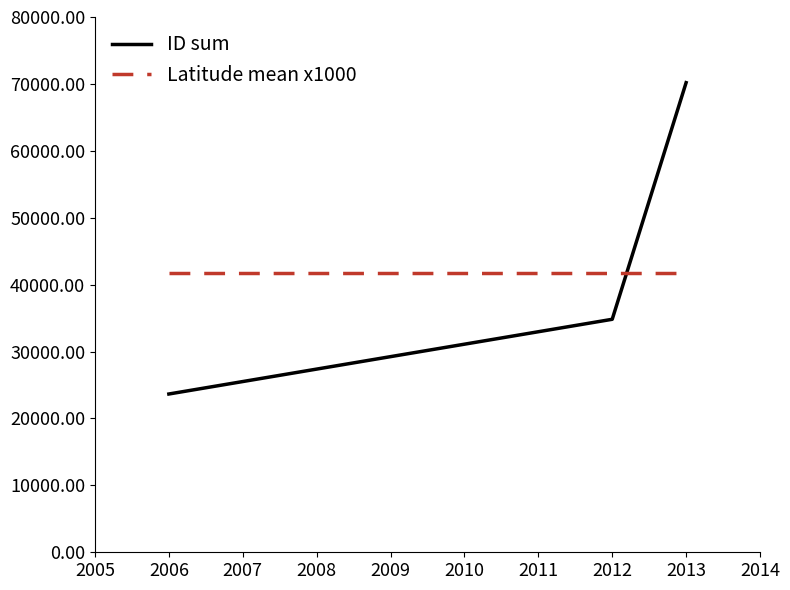

The ID sum series shows 9840 at 2006. True or false?

False